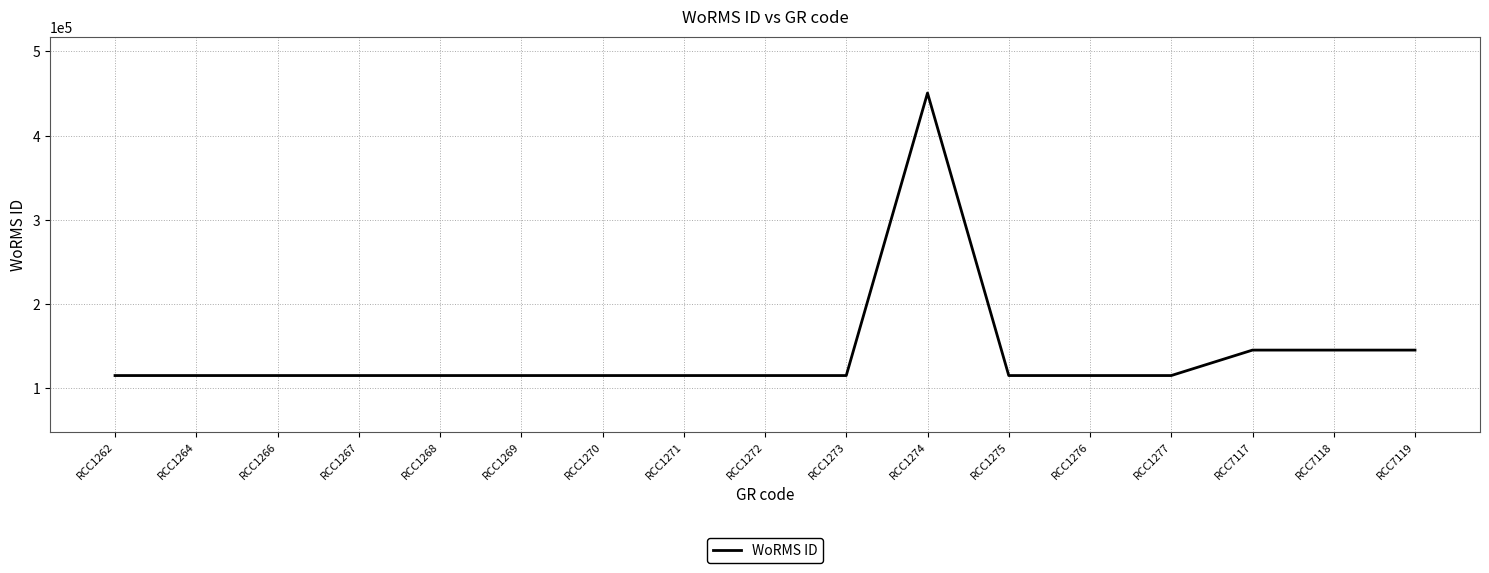

What is the change in value from RCC1267 to RCC7117?

+30227